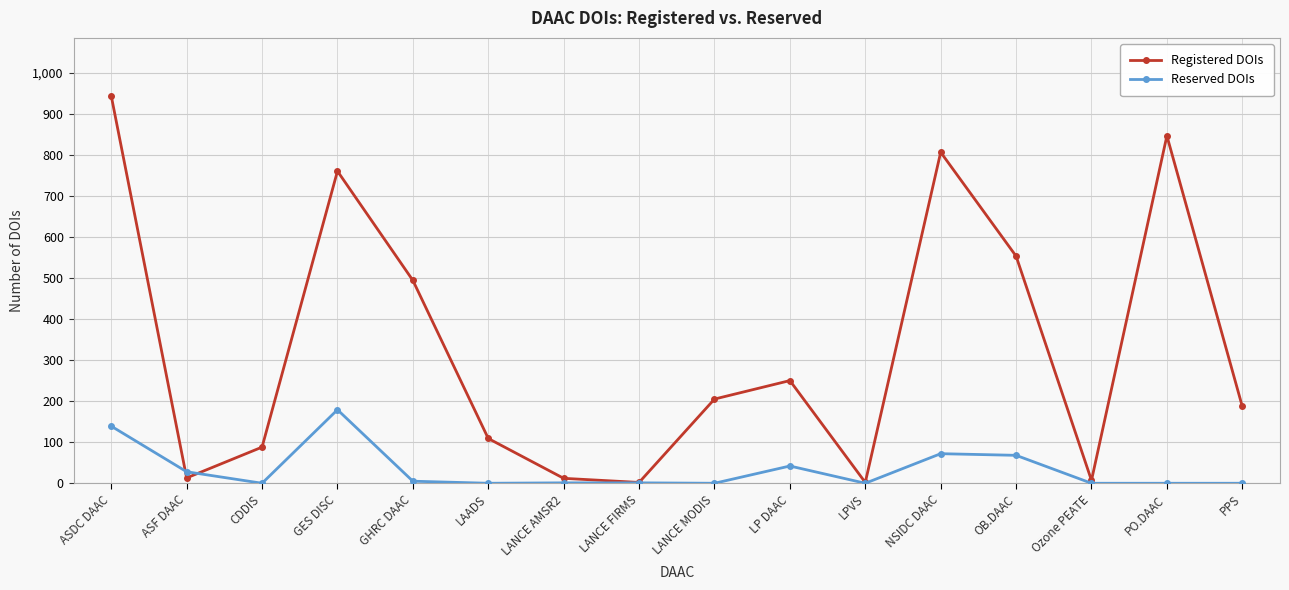

In Registered DOIs, how many points are lower than both neighbors (excluding endpoints)?

4